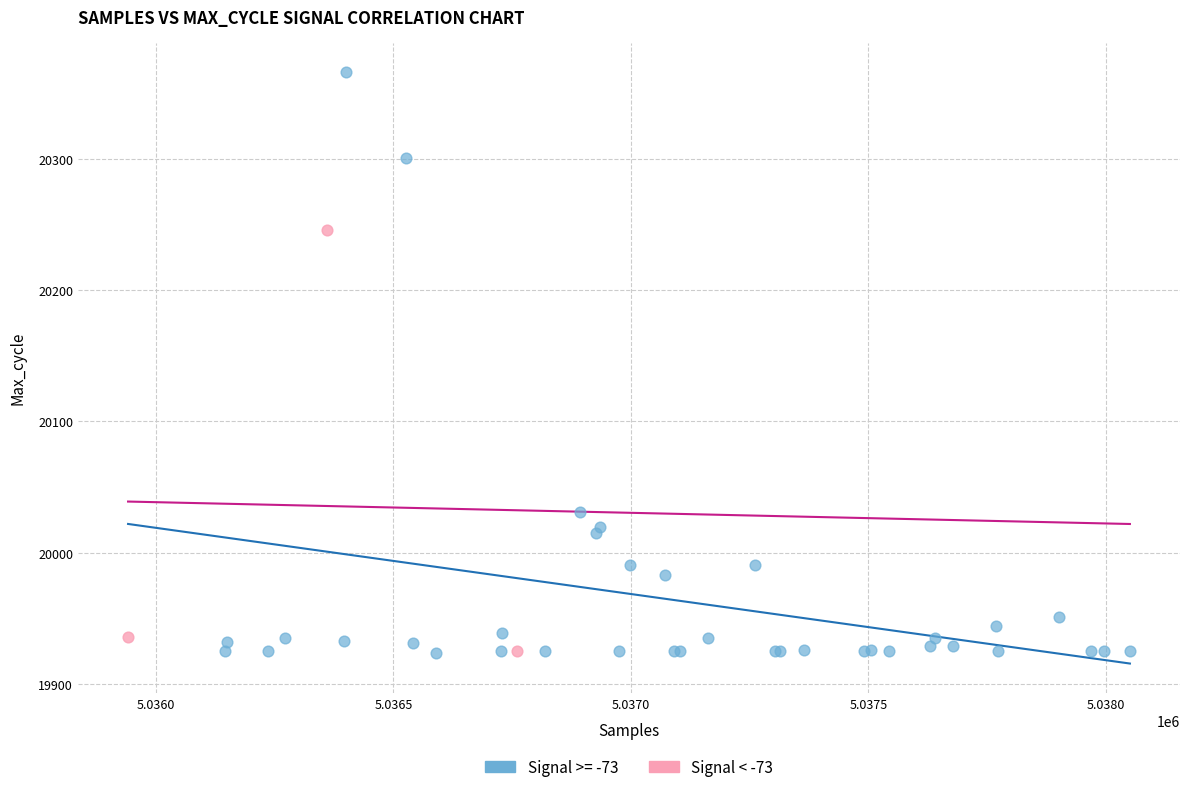

Which series contains the highest Y value?

Signal >= -73